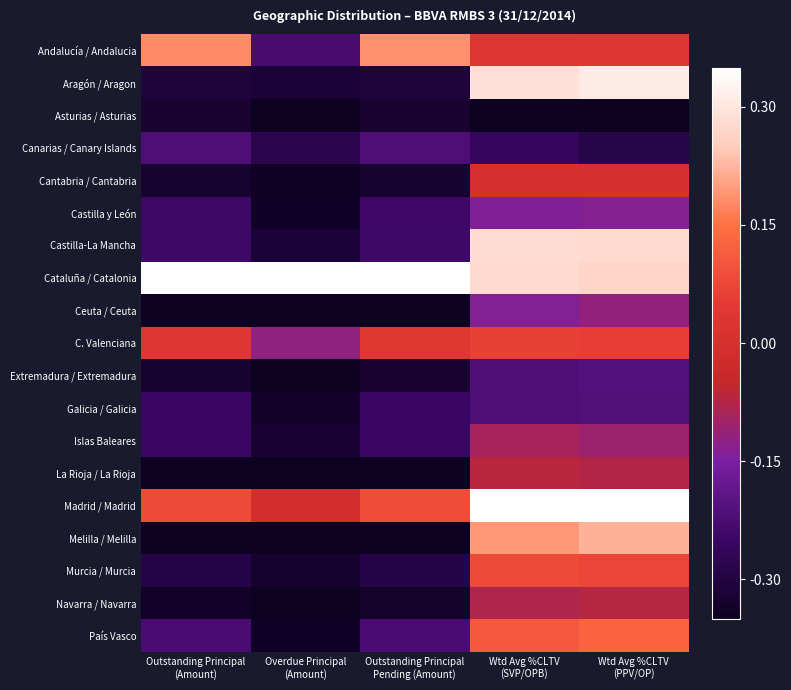

Rank the series at Overdue Principal (Amount) from highest to lowest value.

Cataluña / Catalonia, Madrid / Madrid, C. Valenciana, Andalucía / Andalucia, Canarias / Canary Islands, Castilla-La Mancha, Aragón / Aragon, Islas Baleares, Murcia / Murcia, Galicia / Galicia, Castilla y León, País Vasco, Cantabria / Cantabria, La Rioja / La Rioja, Asturias / Asturias, Extremadura / Extremadura, Navarra / Navarra, Melilla / Melilla, Ceuta / Ceuta